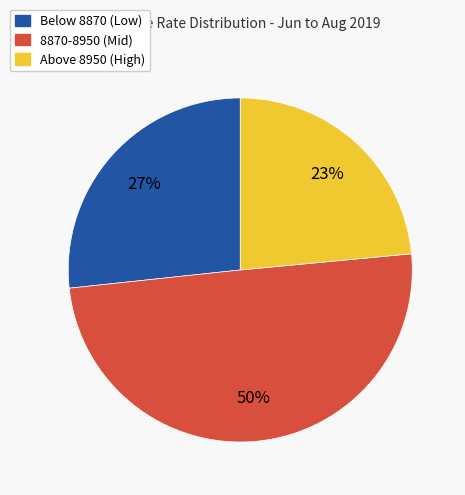

To the nearest percent, what is the average slice percentage?

33%